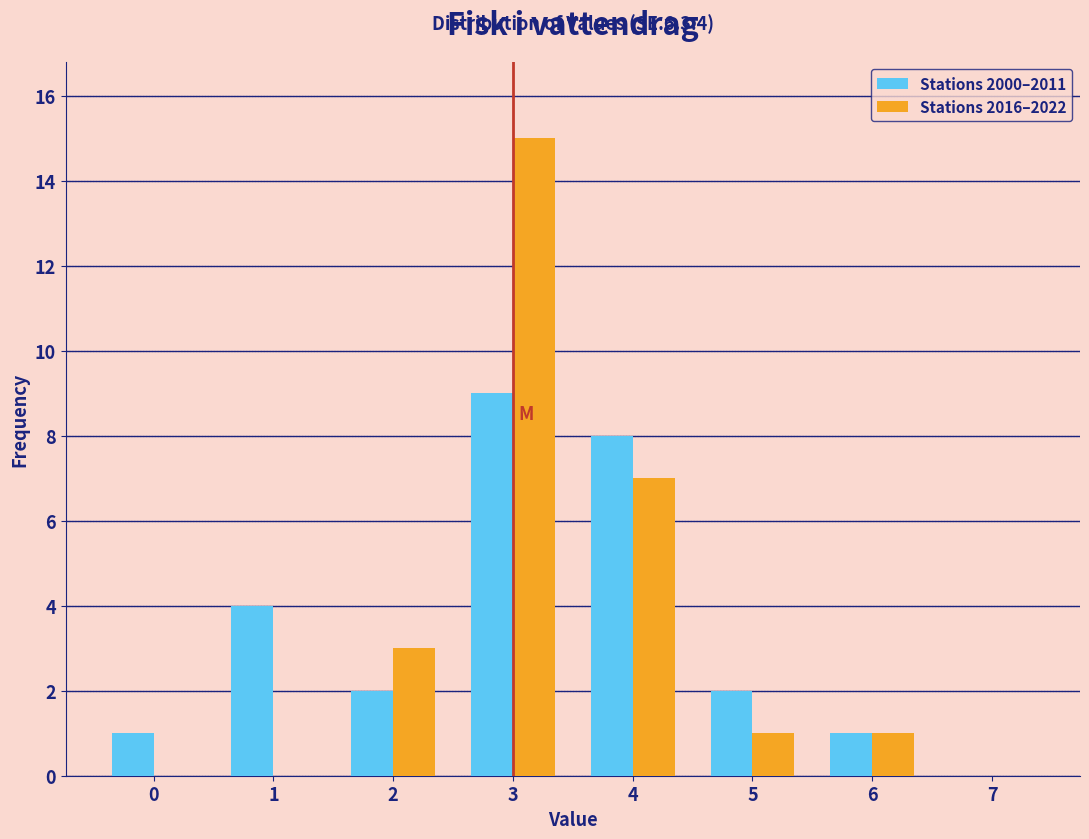

In the Stations 2000–2011 series, which range on the x-axis has the tallest bar?

2.5 to 3.5